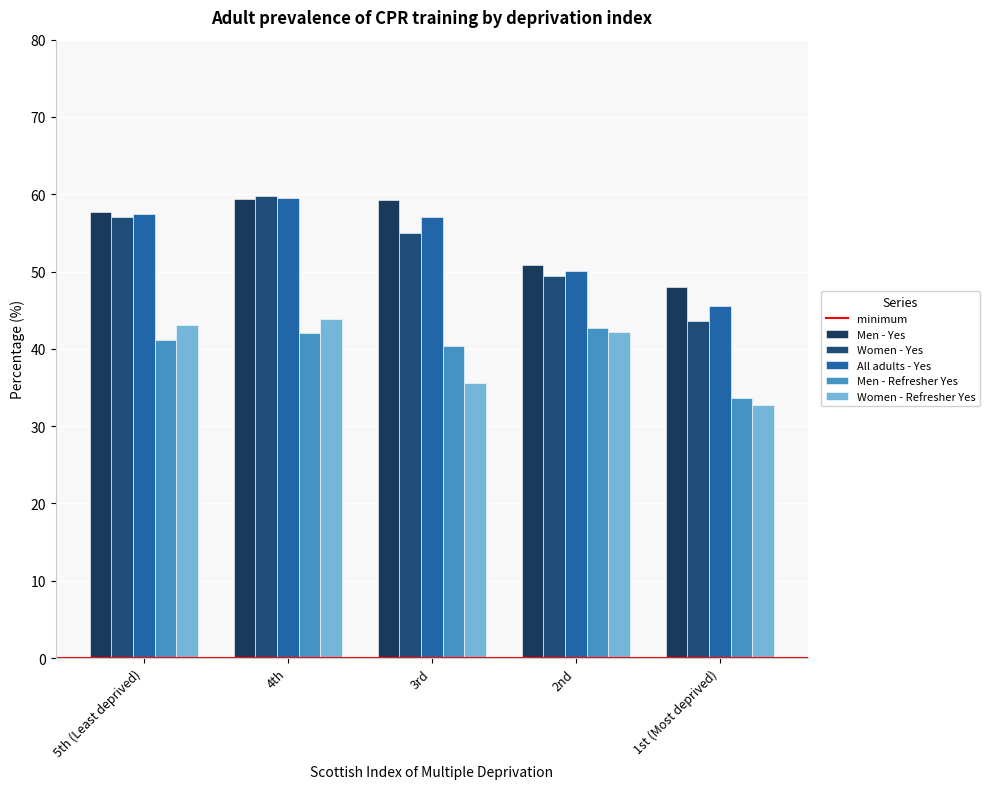

Read the Men - Yes value at 2nd.

50.9